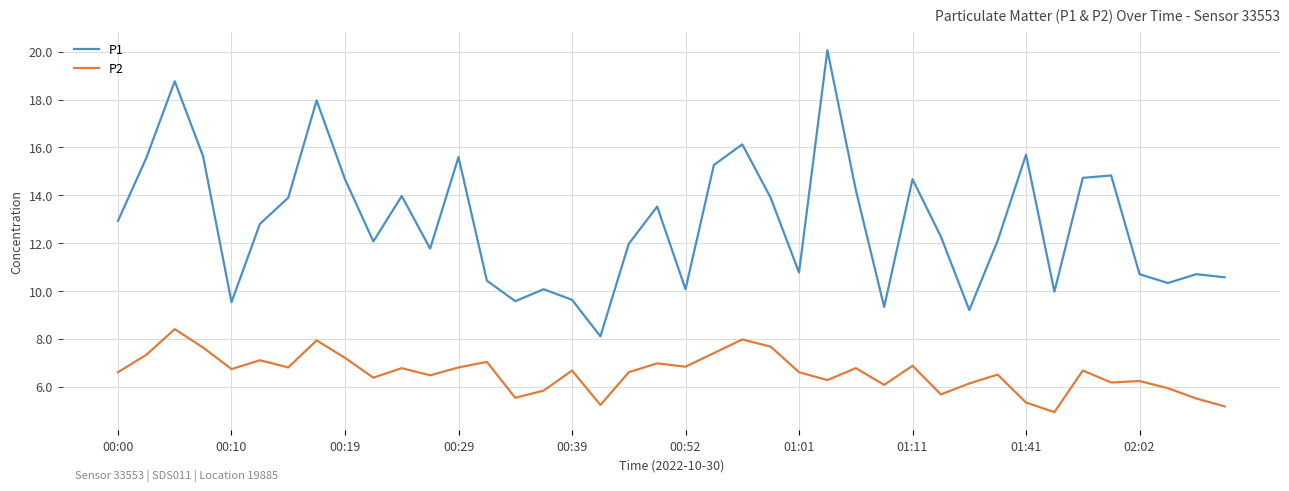

In P2, how many points are higher than both neighbors (excluding endpoints)?

13